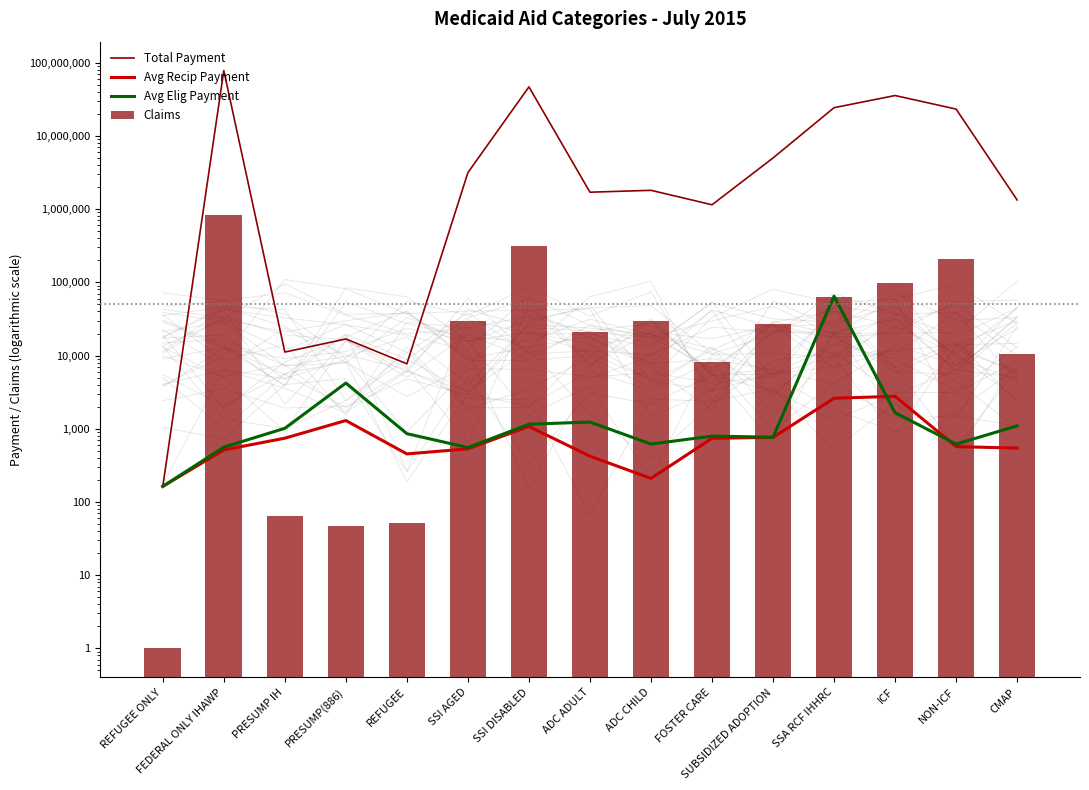

Which category has the lowest value in the Total Payment series?

REFUGEE ONLY